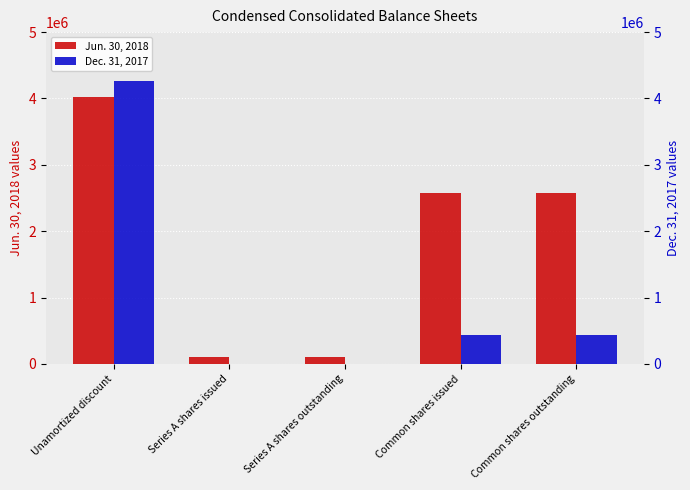

Which category has the highest value across all series?

Unamortized discount